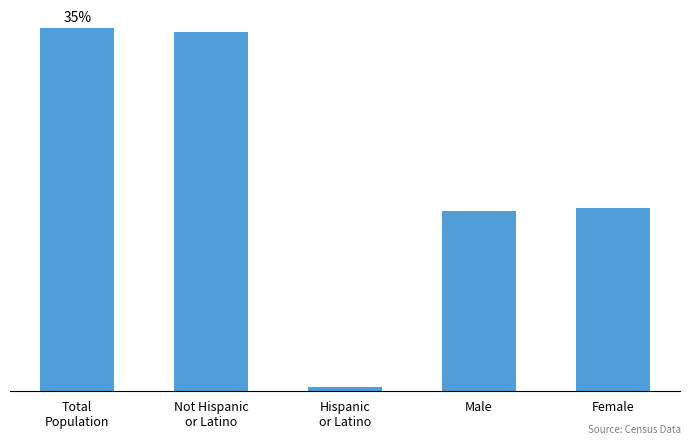

Are the bars horizontal?

No